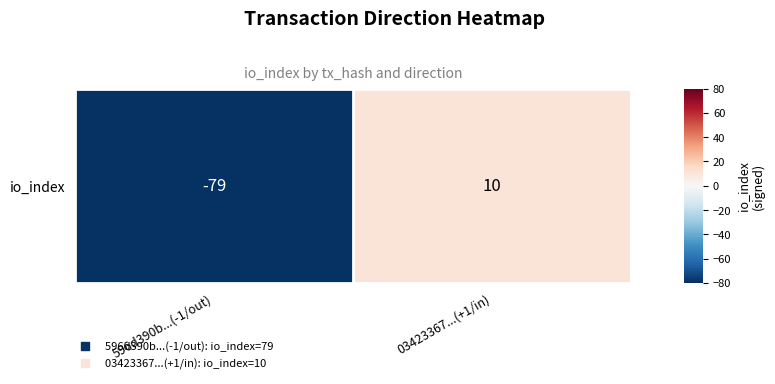

How many negative values are there?

1